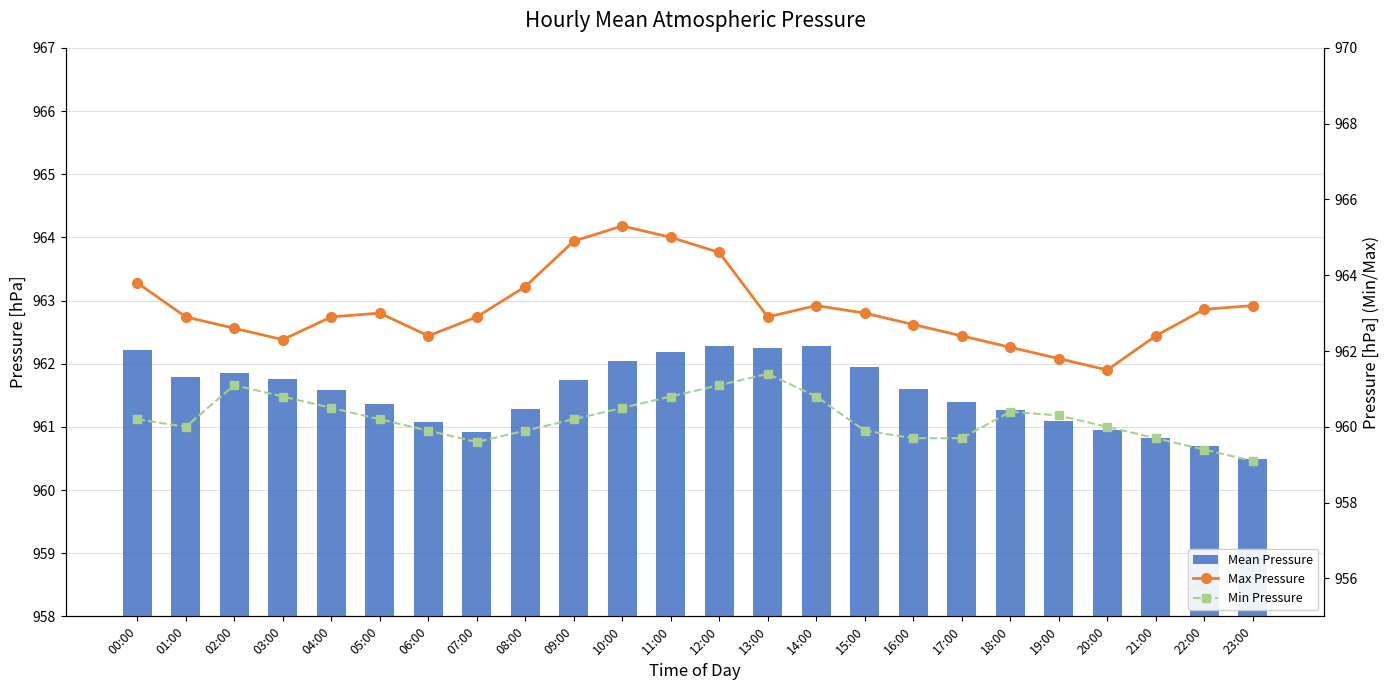

Which series has the largest range (max minus min)?

Max Pressure